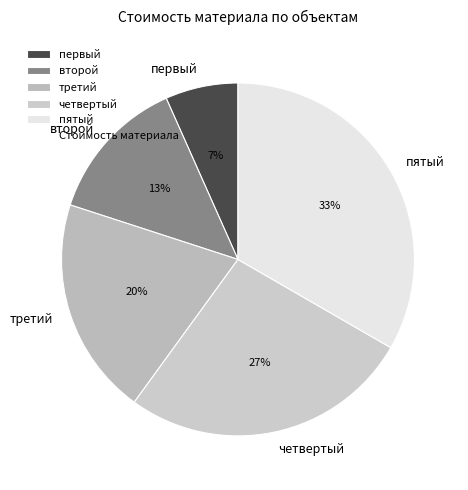

What is the smallest slice in the pie chart?

первый